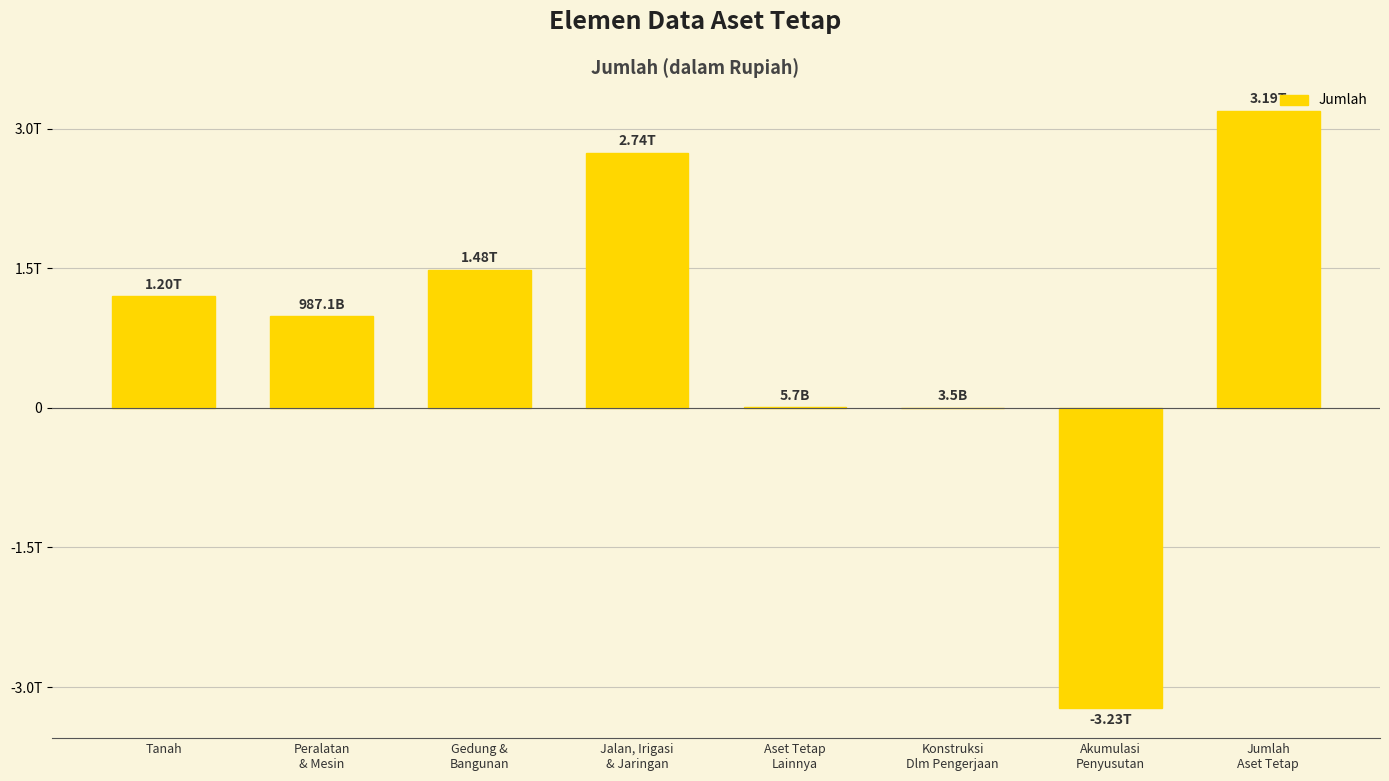

Rank the categories by value from lowest to highest.

Akumulasi
Penyusutan, Konstruksi
Dlm Pengerjaan, Aset Tetap
Lainnya, Peralatan
& Mesin, Tanah, Gedung &
Bangunan, Jalan, Irigasi
& Jaringan, Jumlah
Aset Tetap